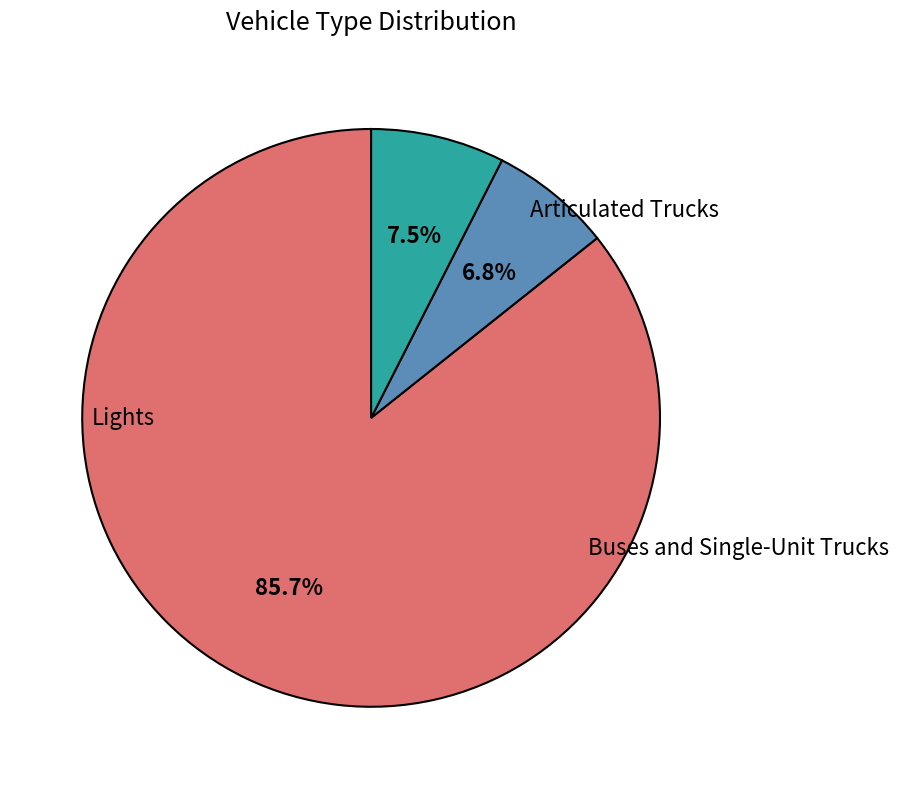

What is the change in value from Lights to Buses and Single-Unit Trucks?

-596